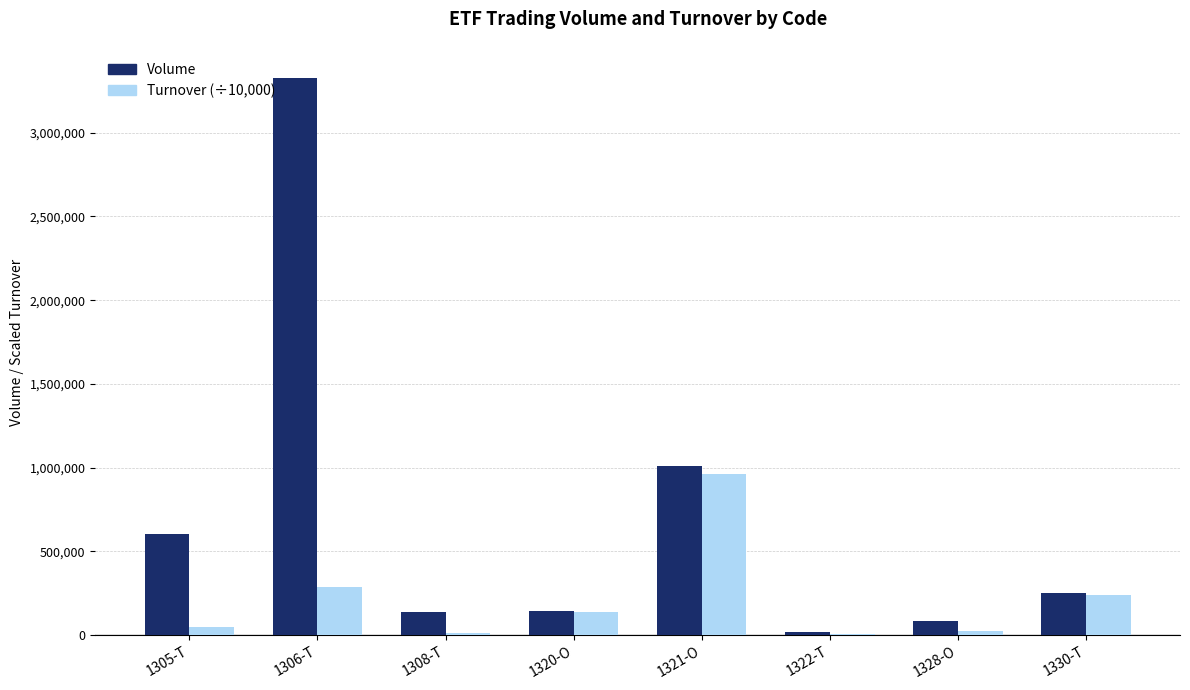

Which category has the highest value across all series?

1306-T